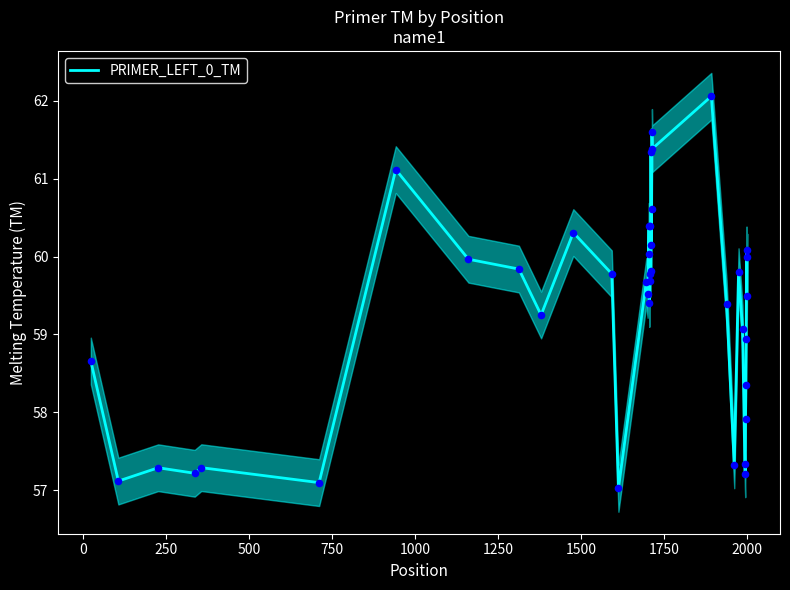

What is the minimum value for PRIMER_LEFT_0_TM?

57.0